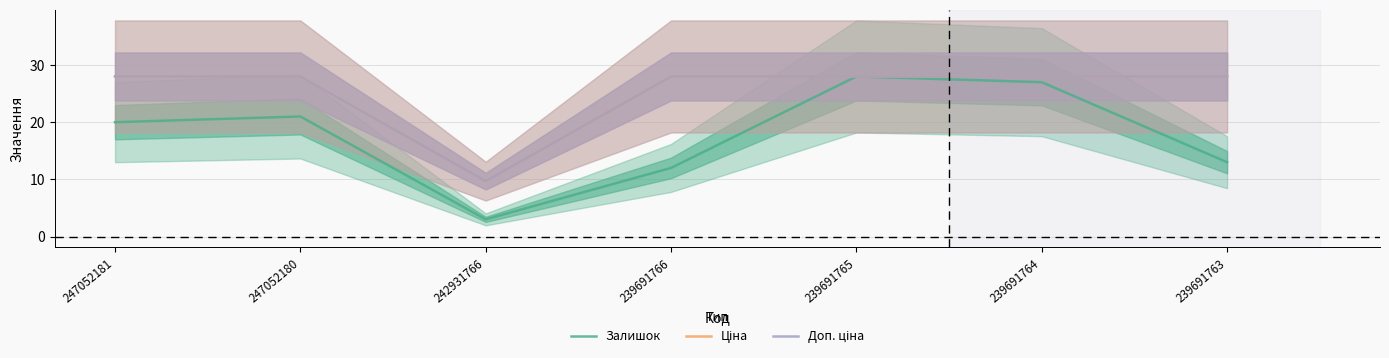

True or false: Ціна and Залишок intersect in this chart.

False